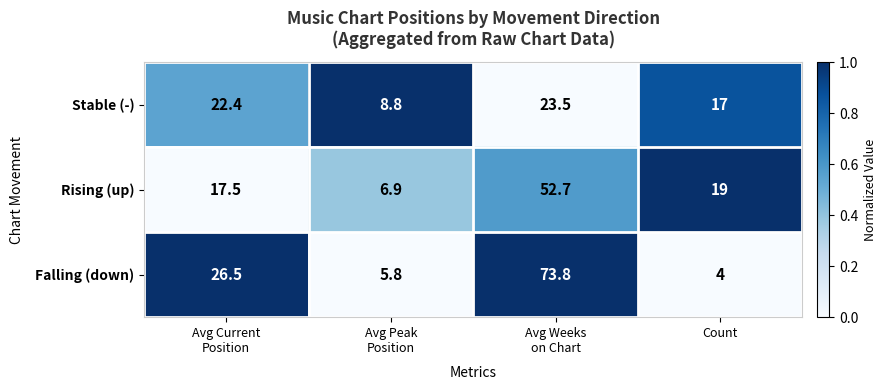

Where is Rising (up) nearest to the value 29?

Count